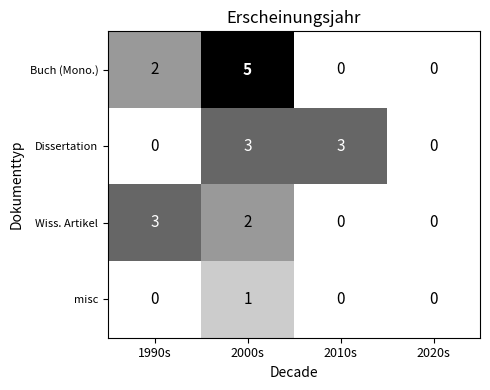

What value does the Buch (Mono.) series have at 2000s?

5